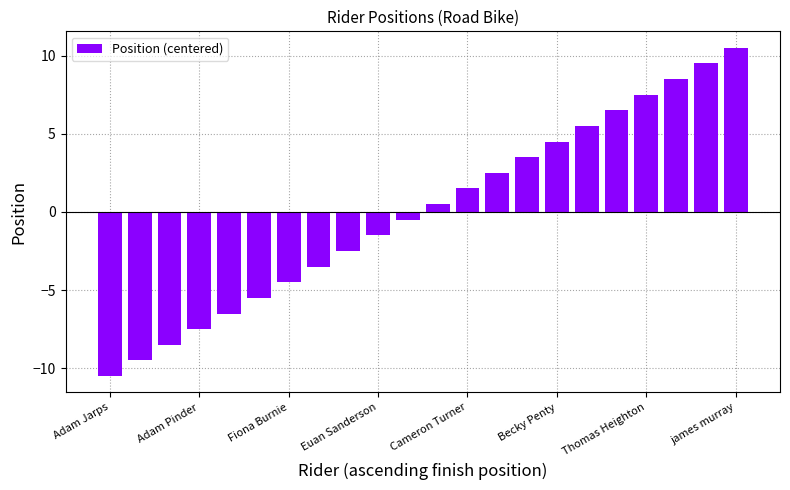

What is the maximum value shown in the chart?

10.5